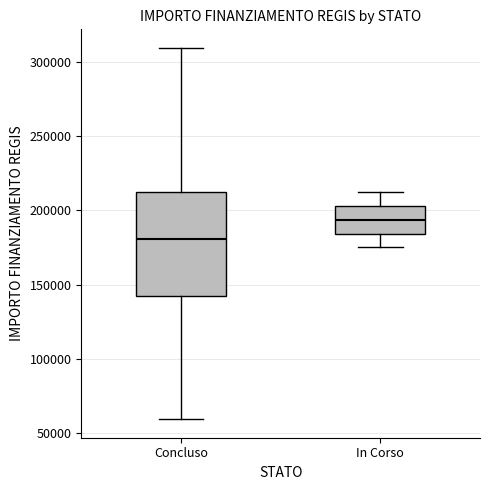

Reading left to right, read every box against the y-axis: the position of its median line, the range the box covers, and the ends of its whiskers. The values are not printed on the chart, so give them approximately, as read against the axis.

Concluso: median 180000, box 145000 to 210000, whiskers 60000 to 310000
In Corso: median 195000, box 185000 to 205000, whiskers 175000 to 210000